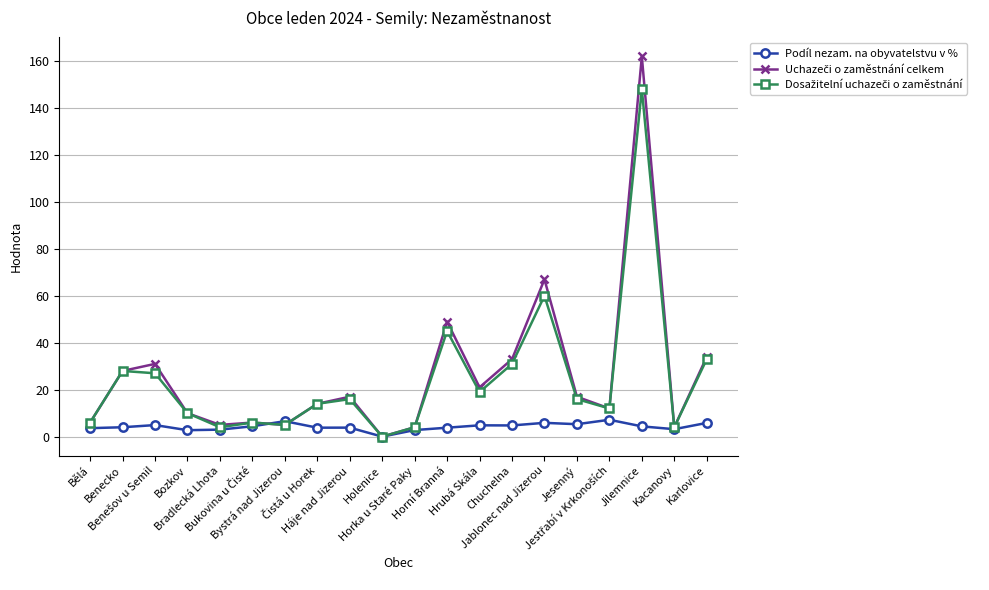

What is the maximum value shown in the chart?

162.0